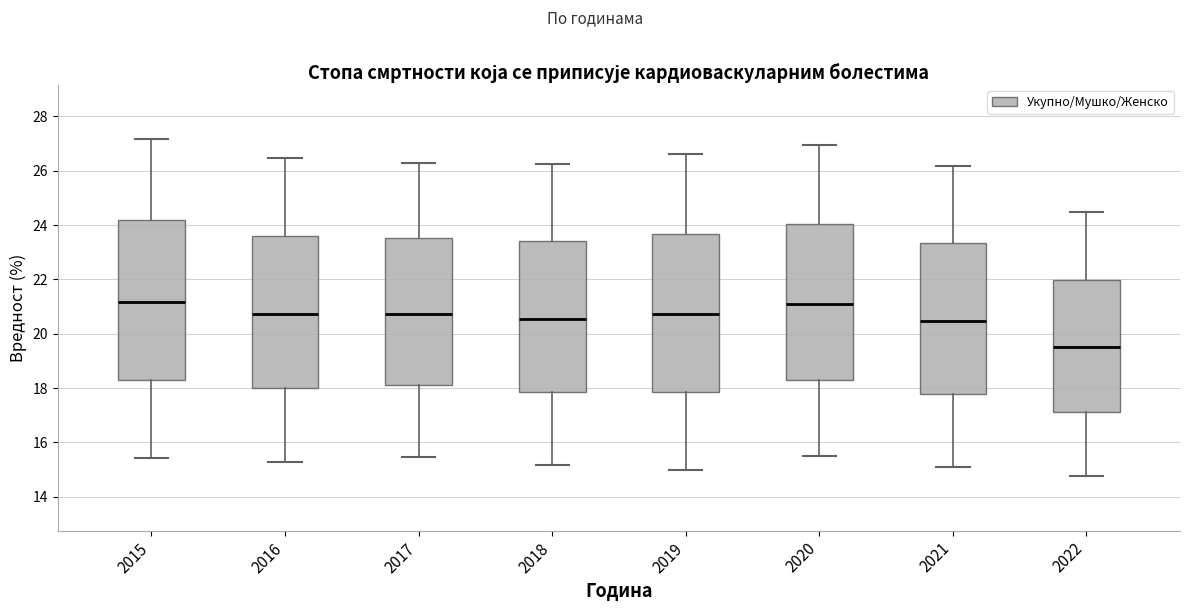

Where is the lower edge of the box at x = 2022 on the y-axis? The values are not printed on the chart, so give them approximately, as read against the axis.

17.2